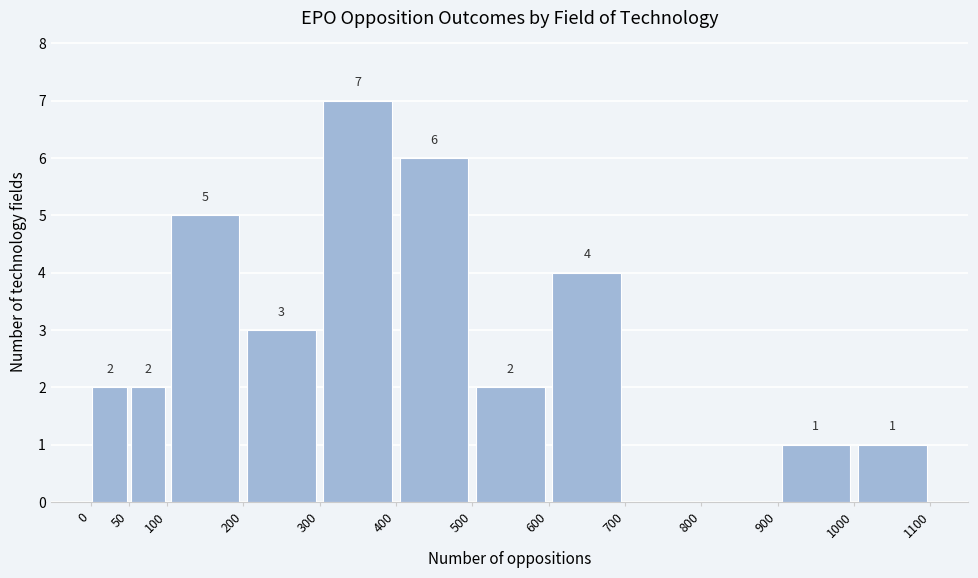

Over which range of the x-axis is the bar tallest?

300 to 400